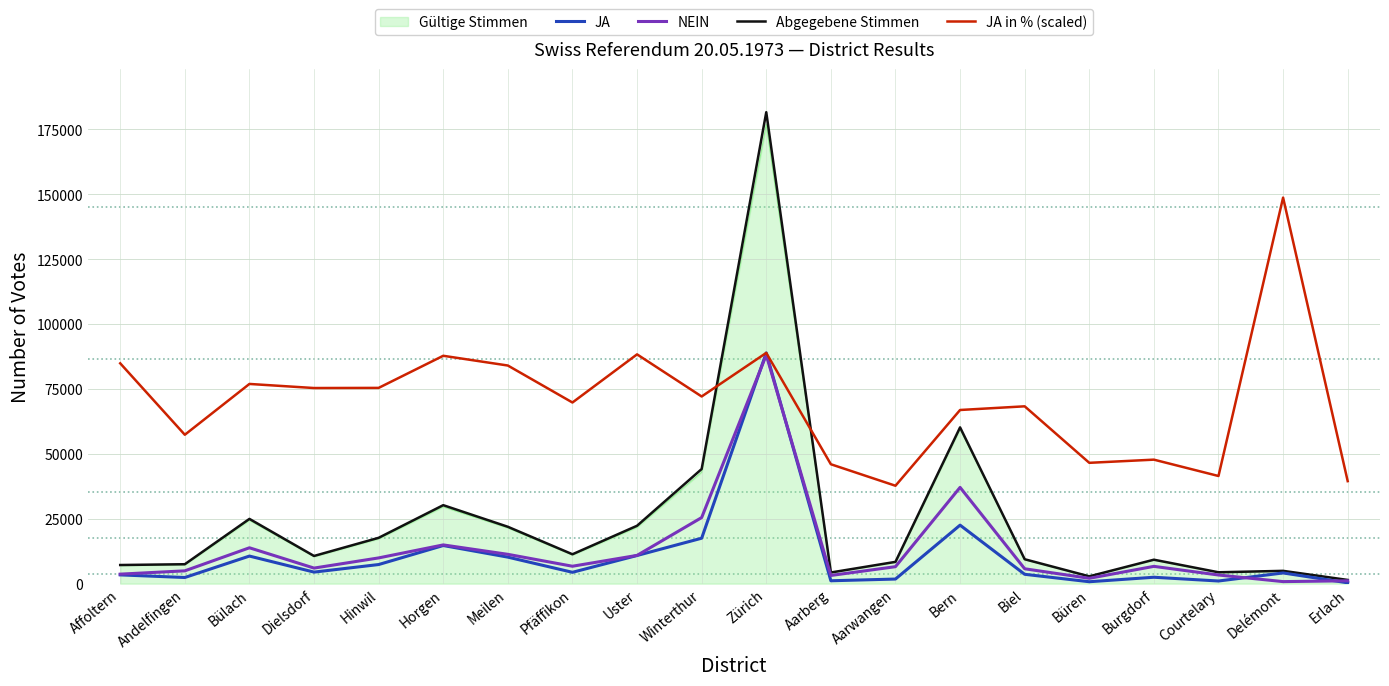

What position from the left is Affoltern?

1